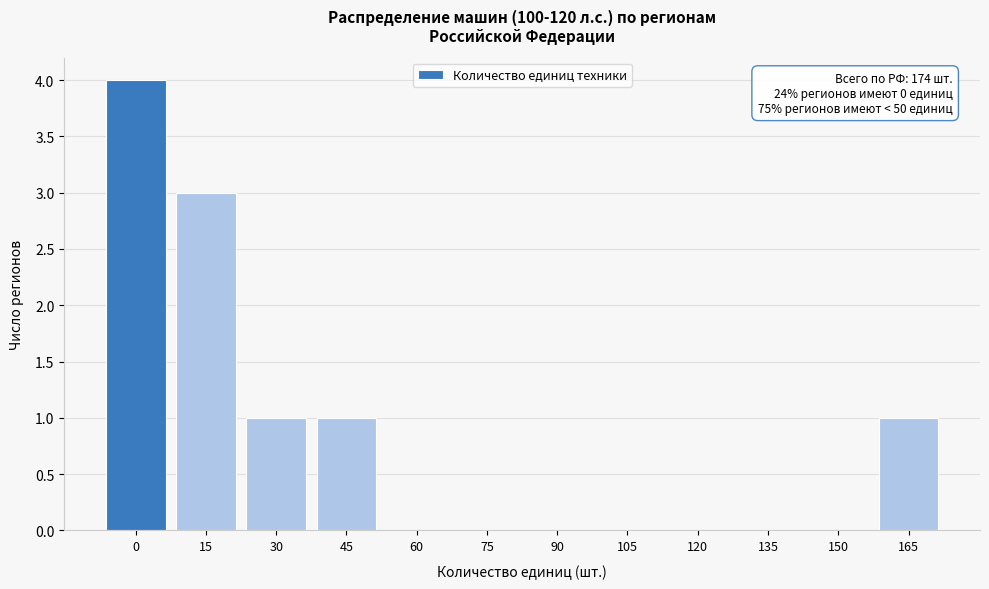

Reading right to left, list all the values displayed in this chart.

165=1	150=0	135=0	120=0	105=0	90=0	75=0	60=0	45=1	30=1	15=3	0=4